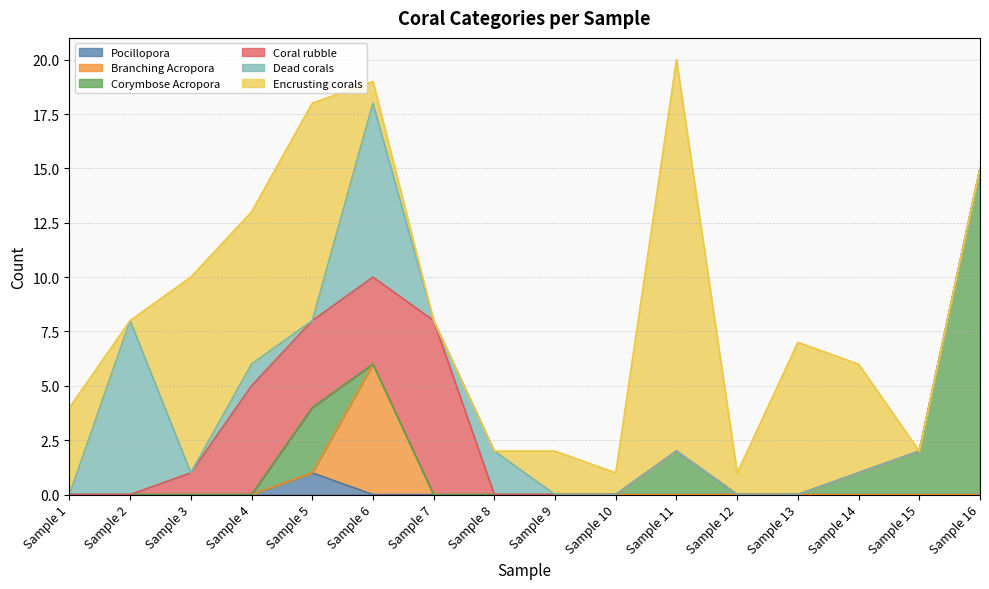

Count the number of data series in this chart.

6